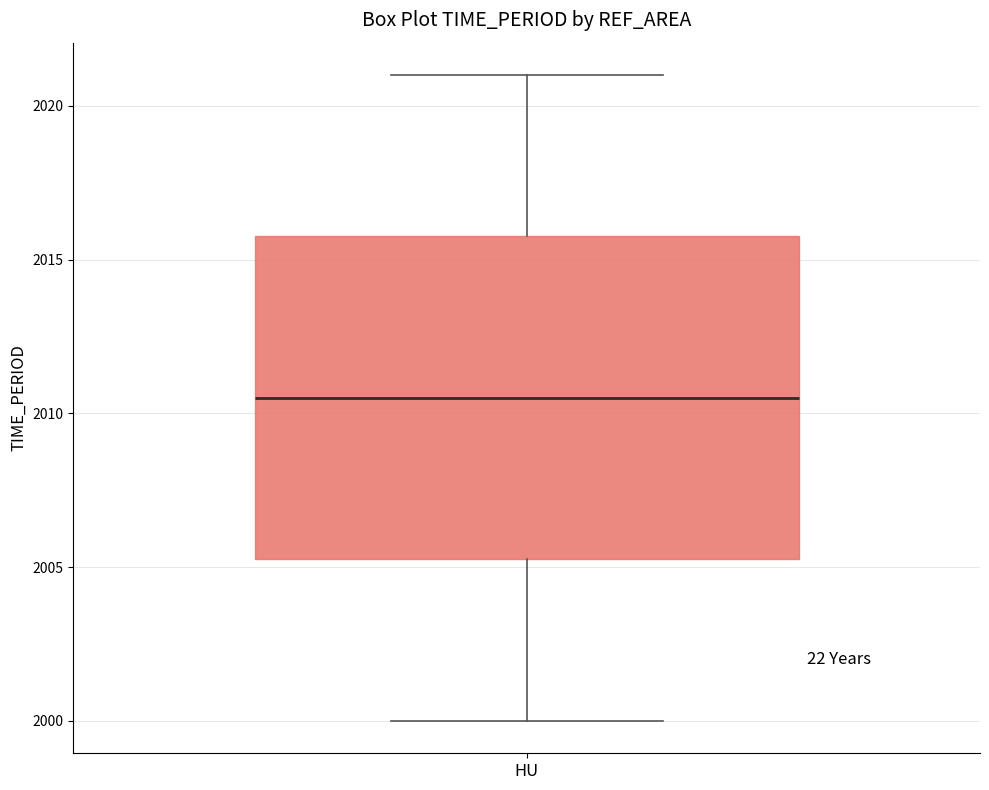

Read this box plot against the y-axis: the position of the median line, the range covered by the box, and the ends of both whiskers. The values are not printed on the chart, so give them approximately, as read against the axis.

median 2010.5, box 2005.5 to 2016.0, whiskers 2000.0 to 2021.0